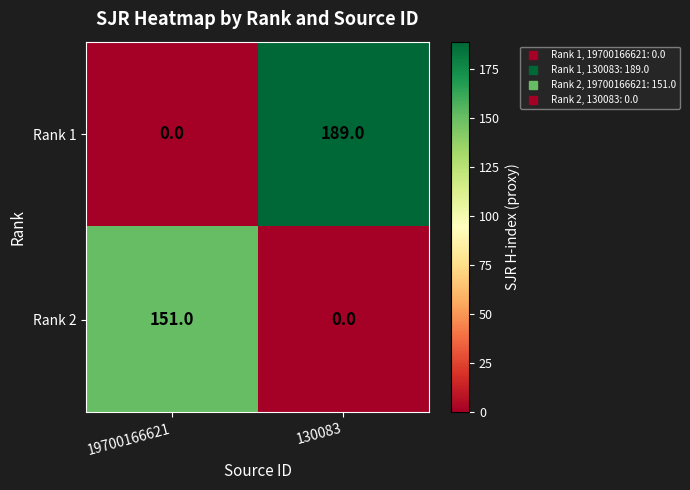

Rank the series by their average value, from lowest to highest.

Rank 2, Rank 1